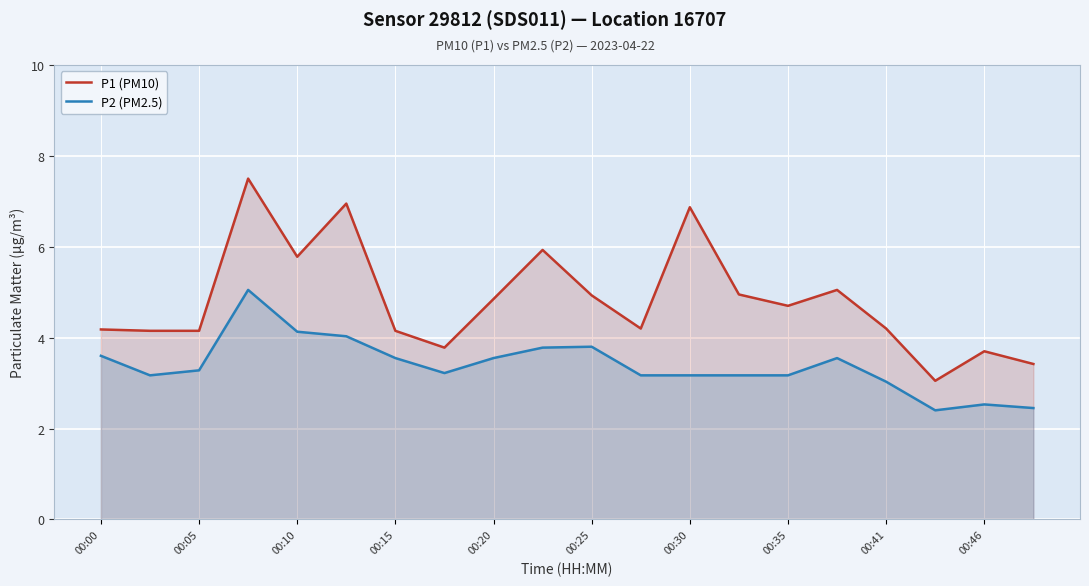

Which series has the largest range (max minus min)?

P1 (PM10)